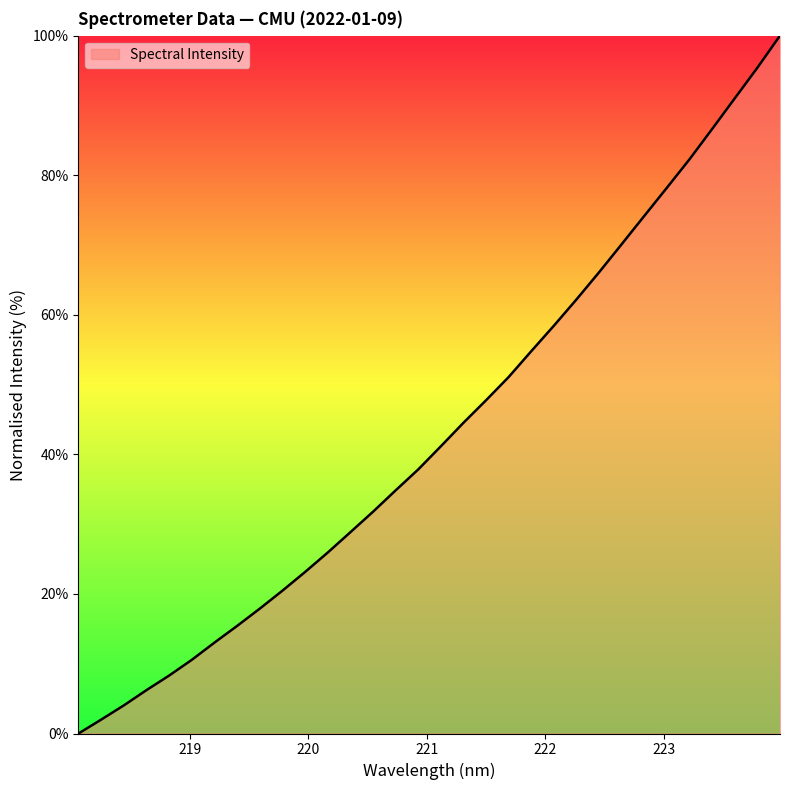

What is the difference between the maximum and minimum values?

100.0